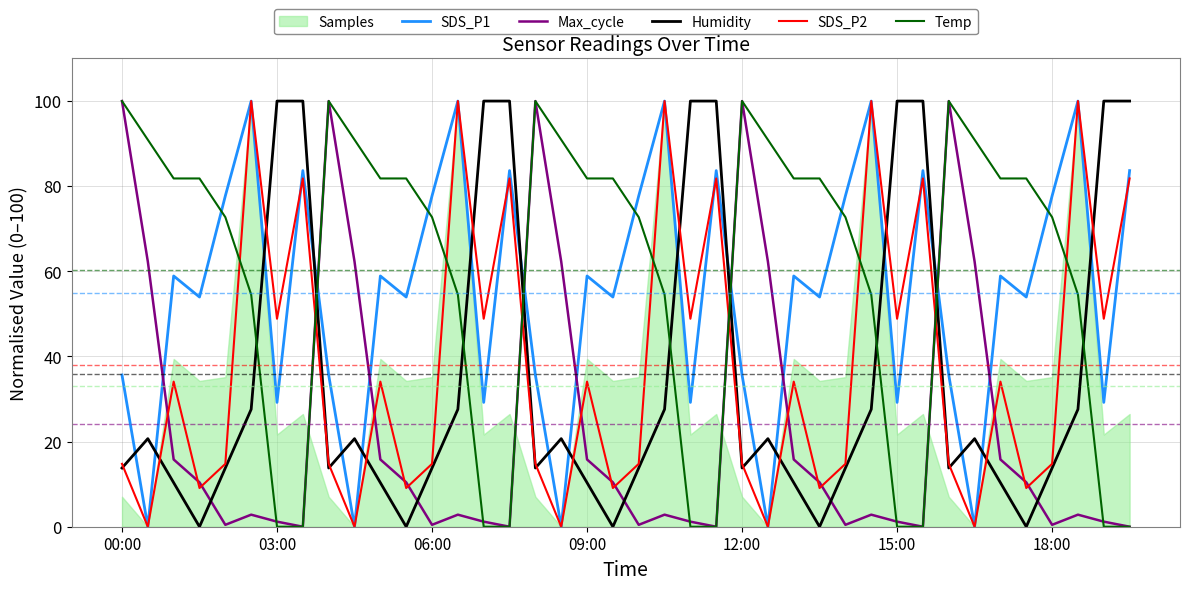

The Humidity series shows 18.1 at 09:00. True or false?

False